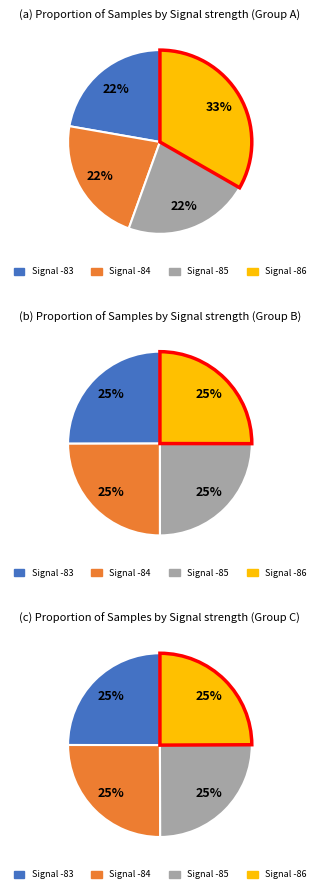

Does 28 account for over 50% of the chart?

No